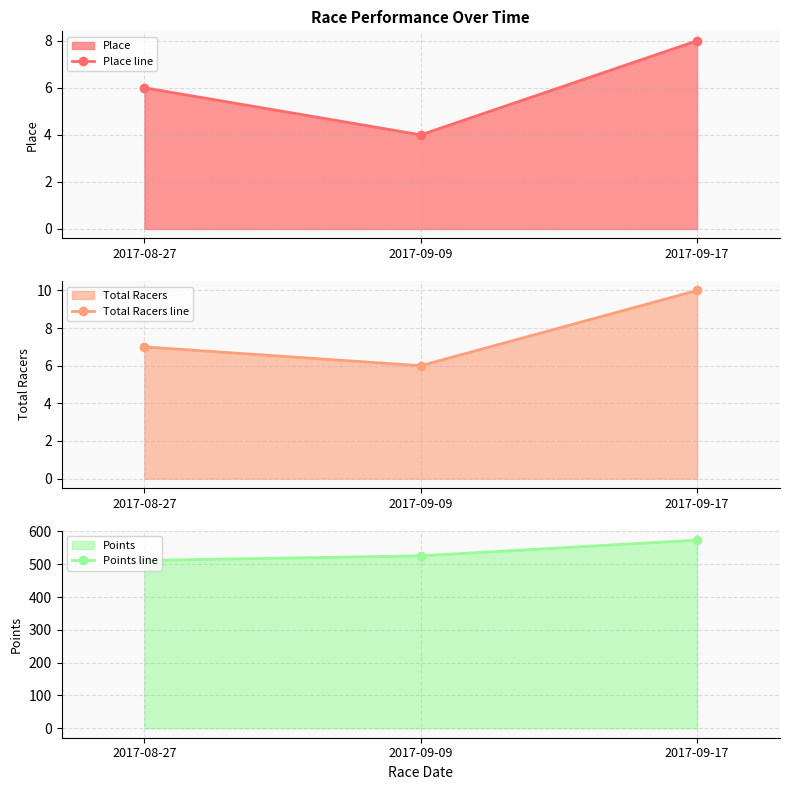

What is the label of the 2nd point from the right?

2017-09-09